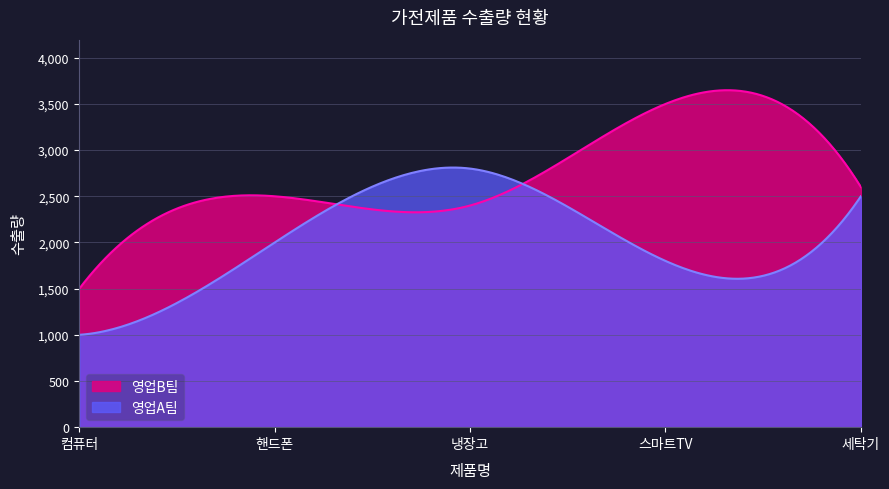

What is the sum of all 영업A팀 수출량 values?

10100